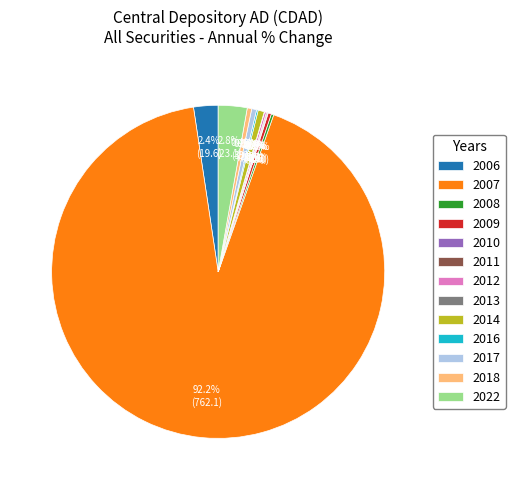

Does 2007 represent more than half of the total?

Yes